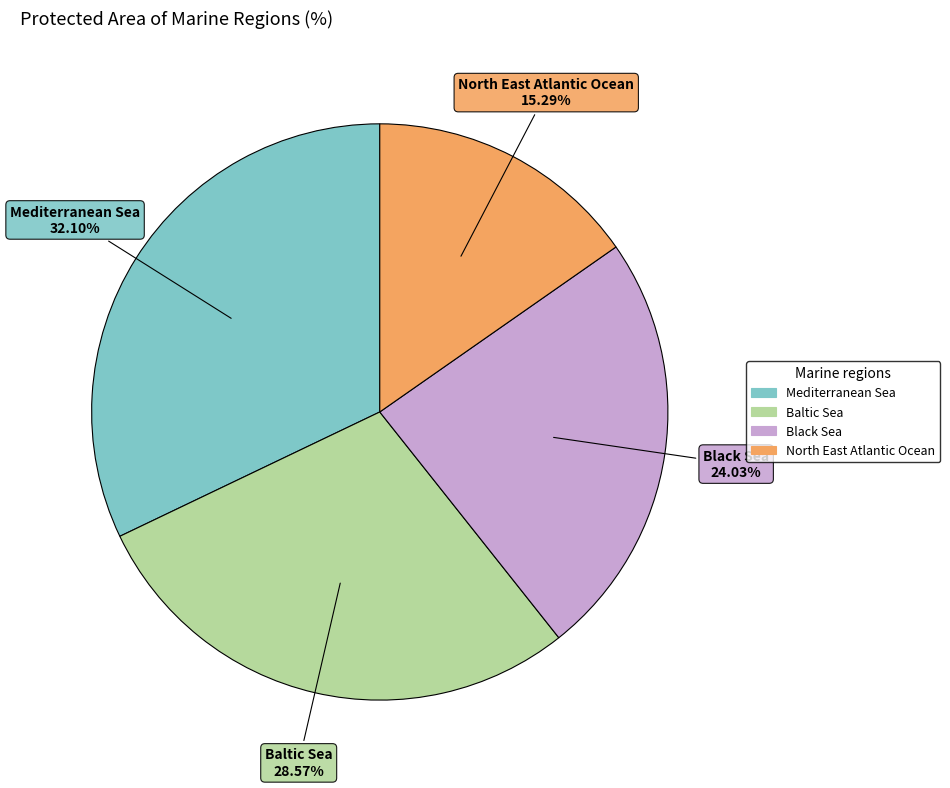

How many slices are in this pie chart?

4